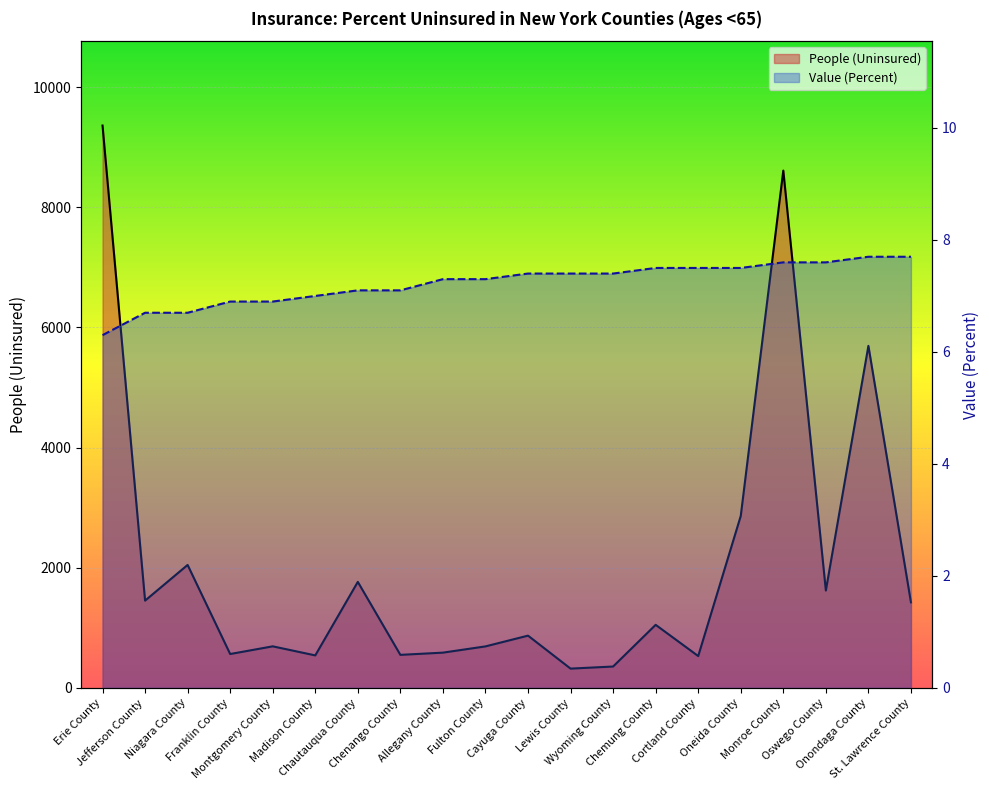

What is the label of the 19th point from the right?

Jefferson County